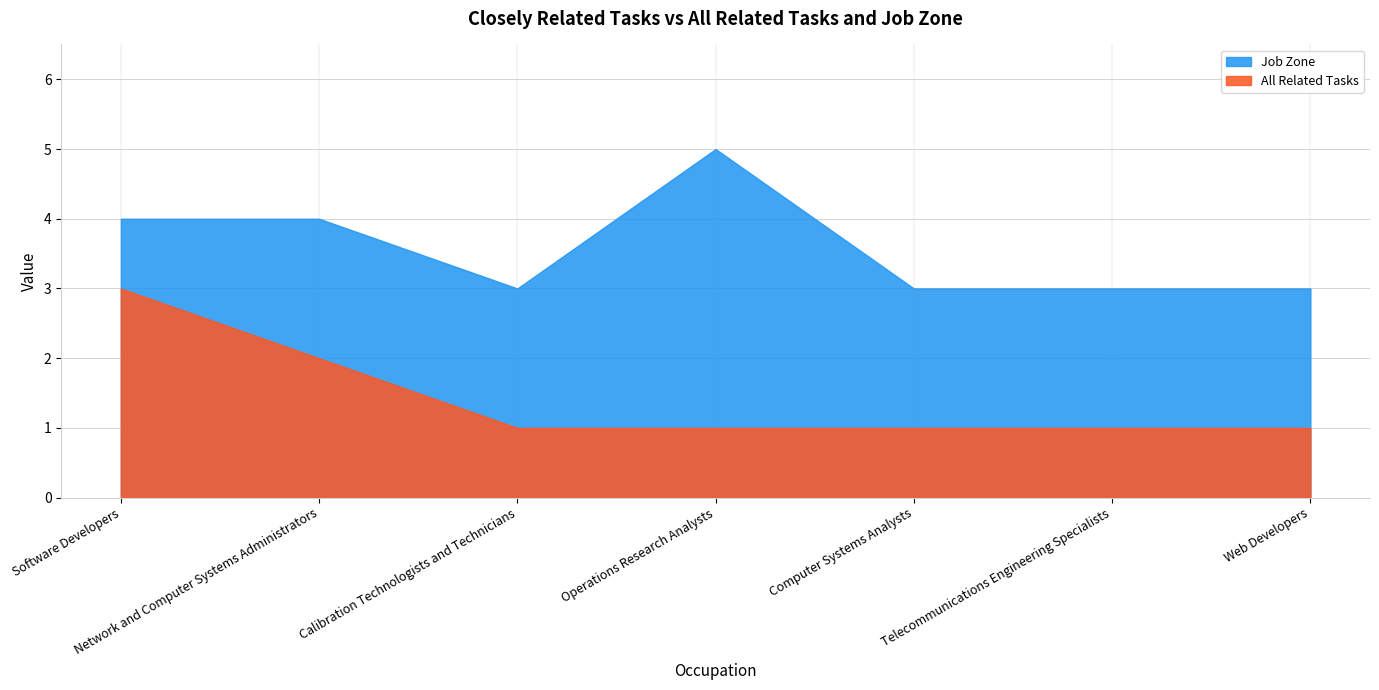

Rank the series at Operations Research Analysts from lowest to highest value.

All Related Tasks, Job Zone